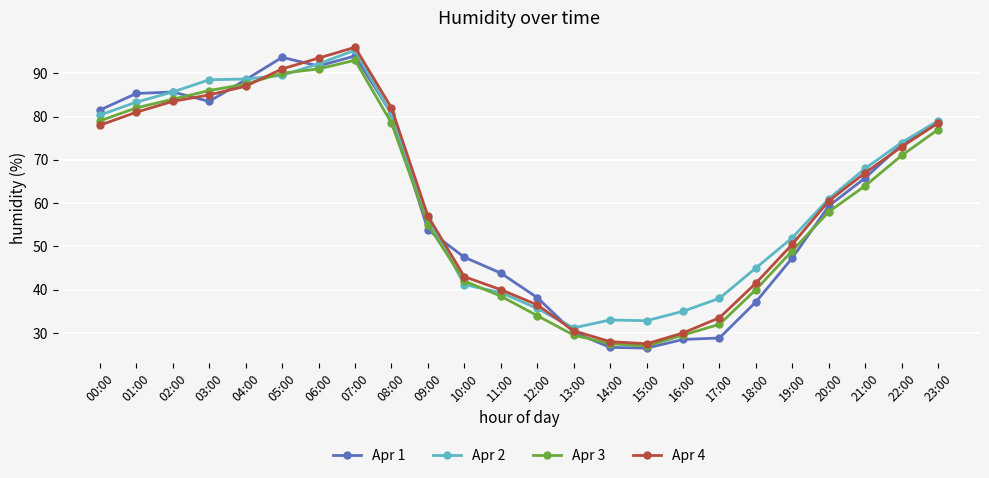

At which category is the sum across all series the highest?

07:00